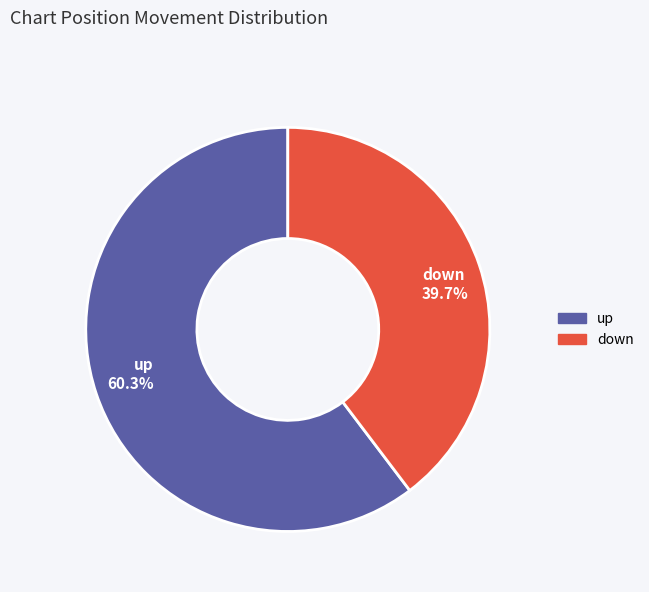

Which slice is the smallest?

down